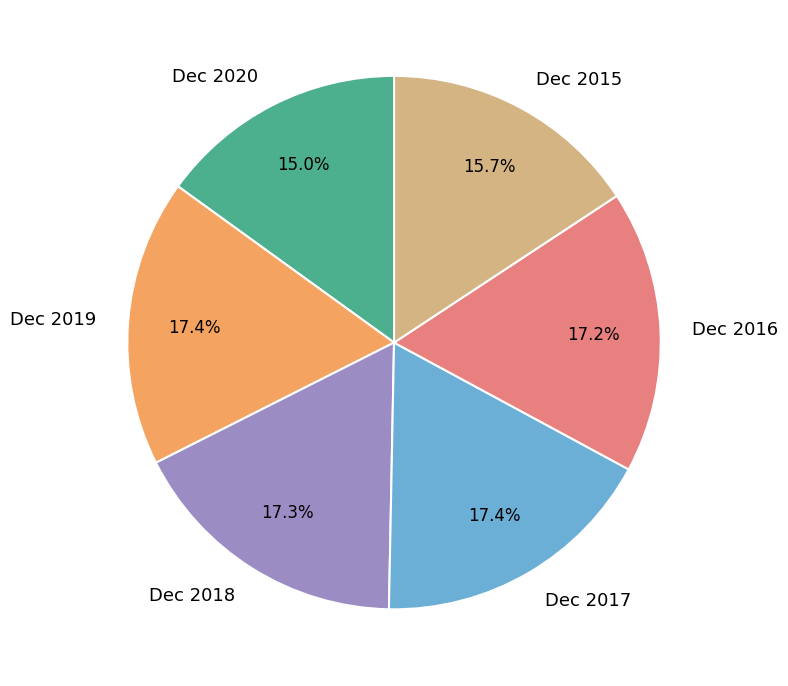

Which has a higher value, Dec 2019 or Dec 2020?

Dec 2019